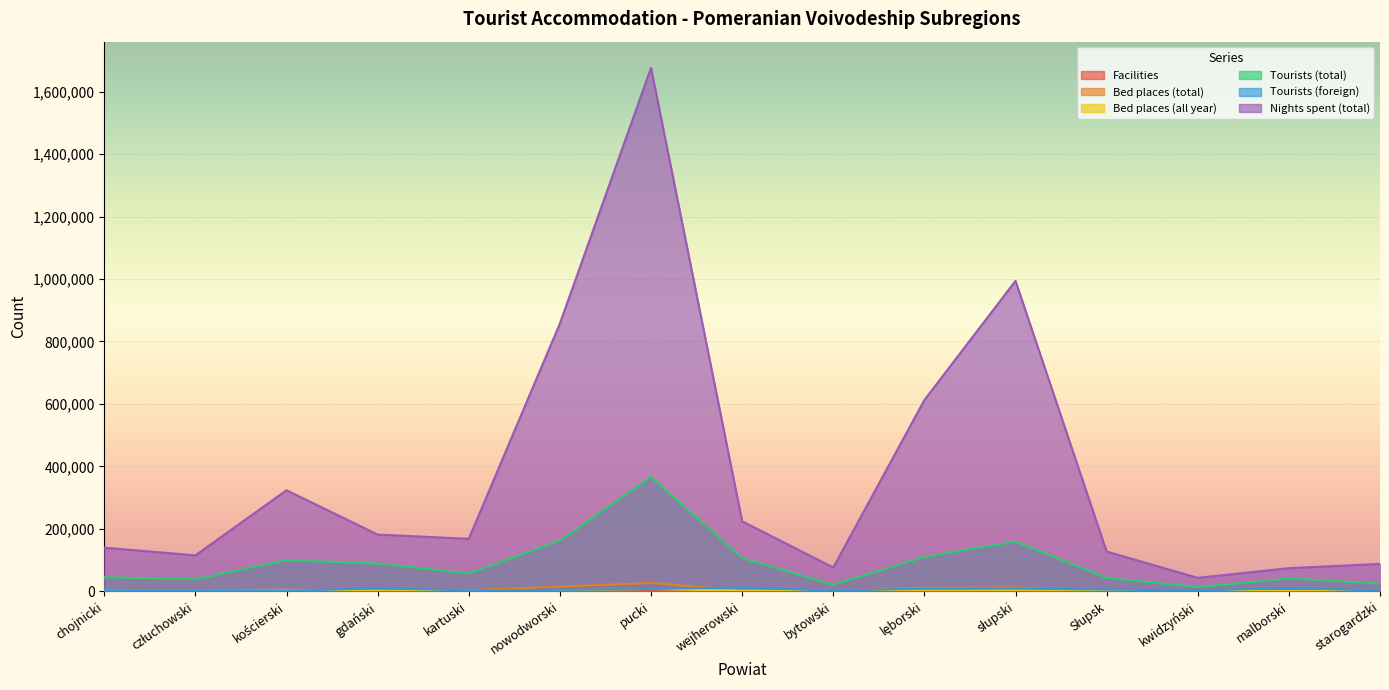

How many series are shown in this chart?

6